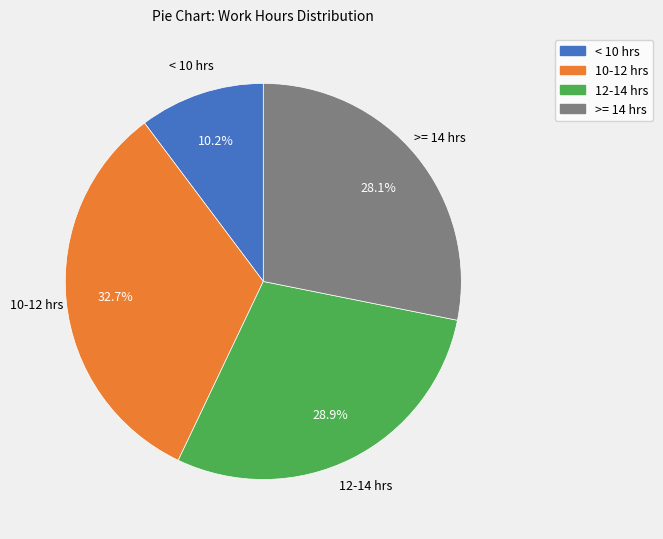

Is there any slice that represents more than half of the pie?

No